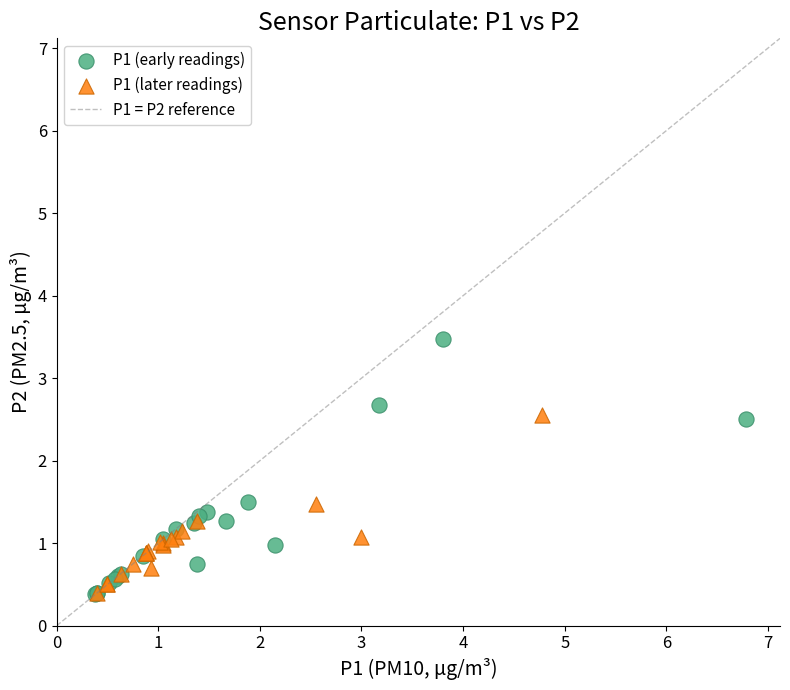

Which series reaches the maximum Y coordinate?

P1 (early readings)